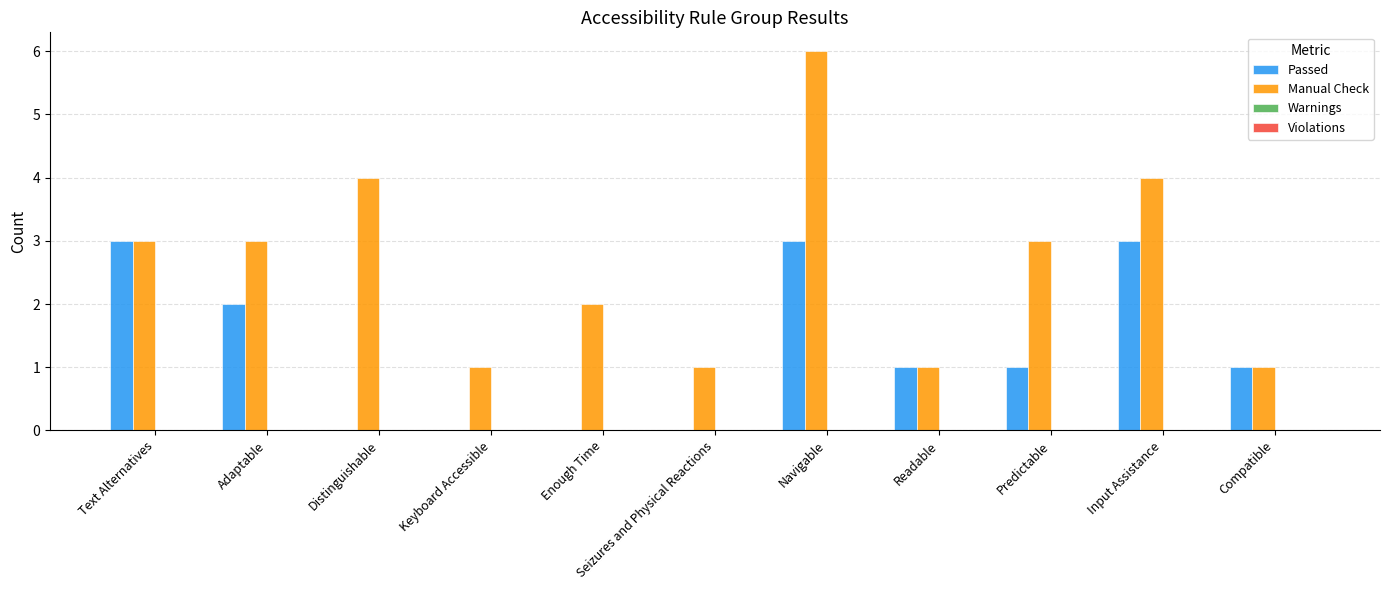

Which series has the largest total across all categories?

Manual Check